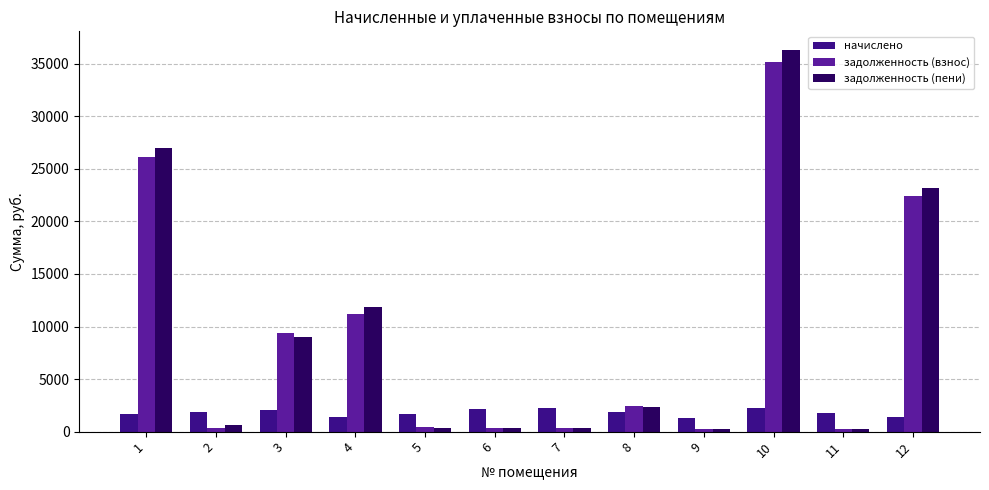

At which category is the sum across all series the highest?

10